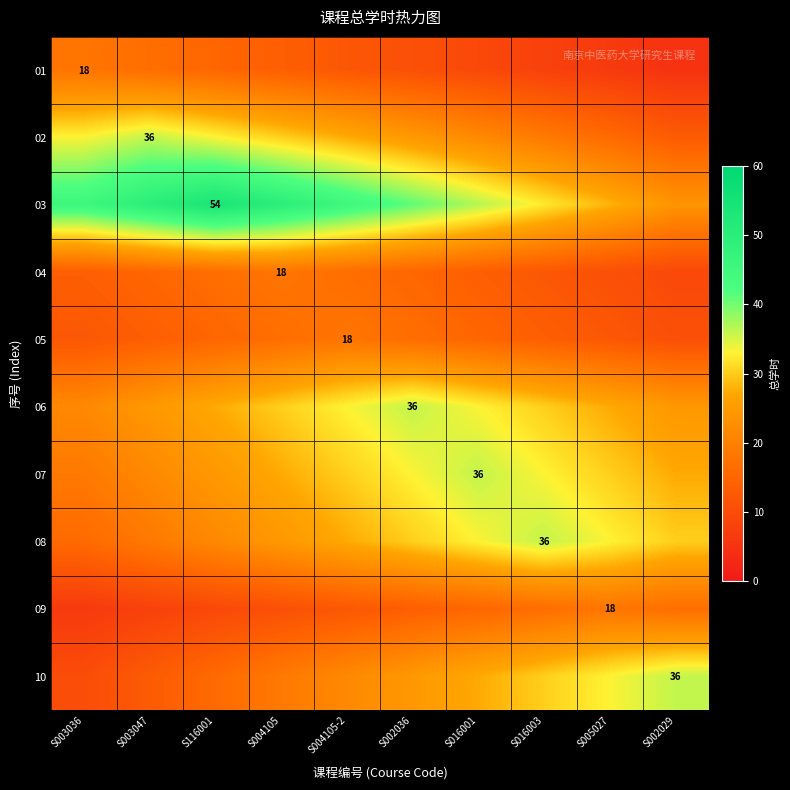

What is the difference between the second highest and second lowest values in the 08 series?

14.4